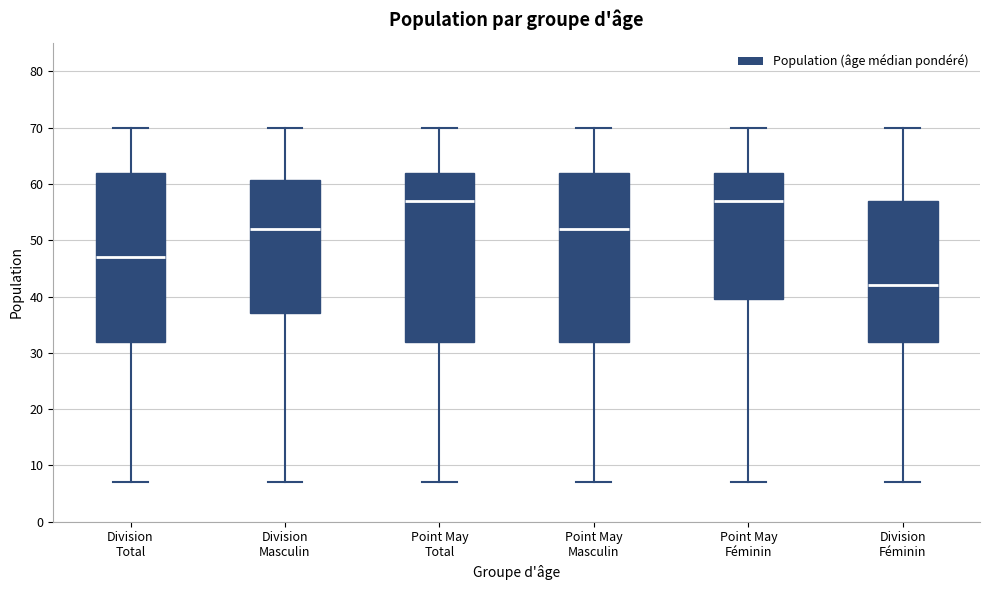

Which box's median line is the lowest?

Division Féminin